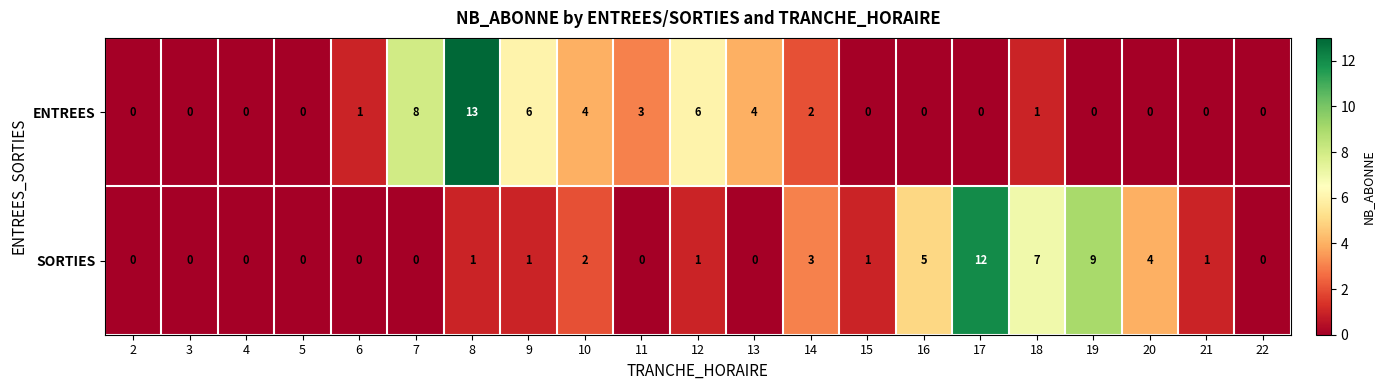

What is the difference between the maximum and minimum values in the SORTIES series?

12